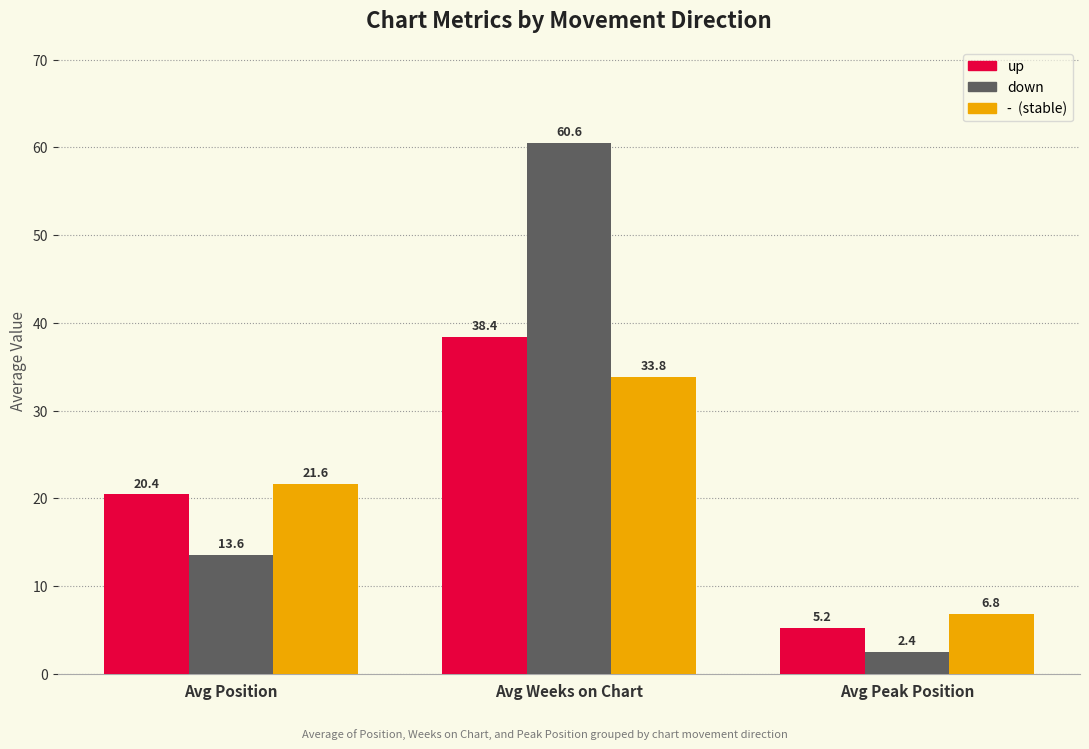

At which category is the sum across all series the highest?

Avg Weeks on Chart